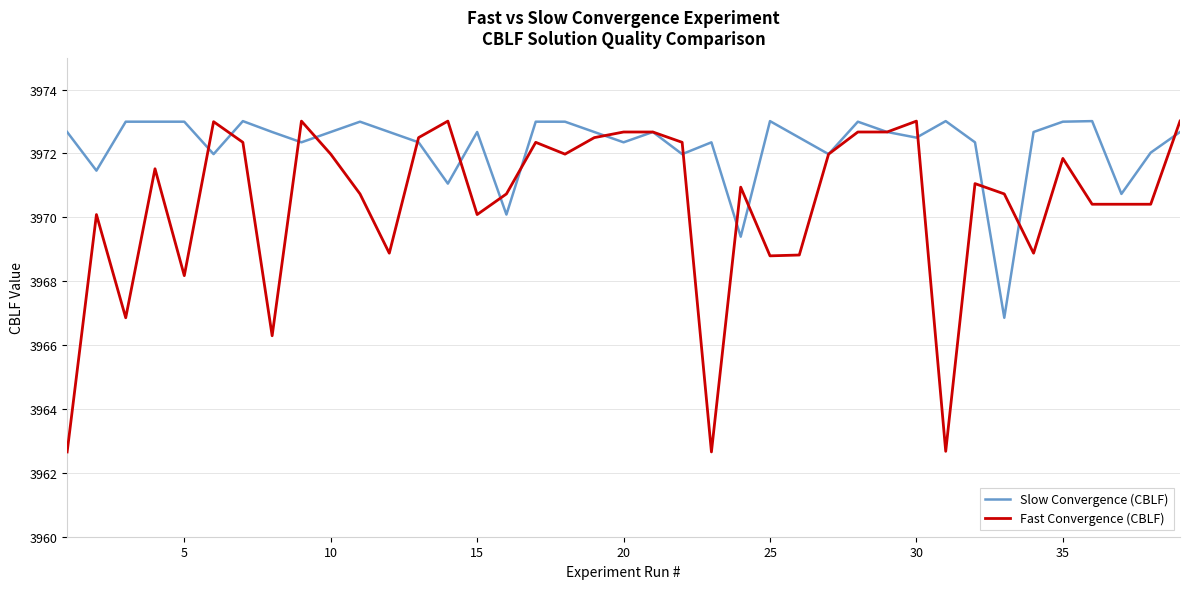

What is the greatest value displayed?

3973.0